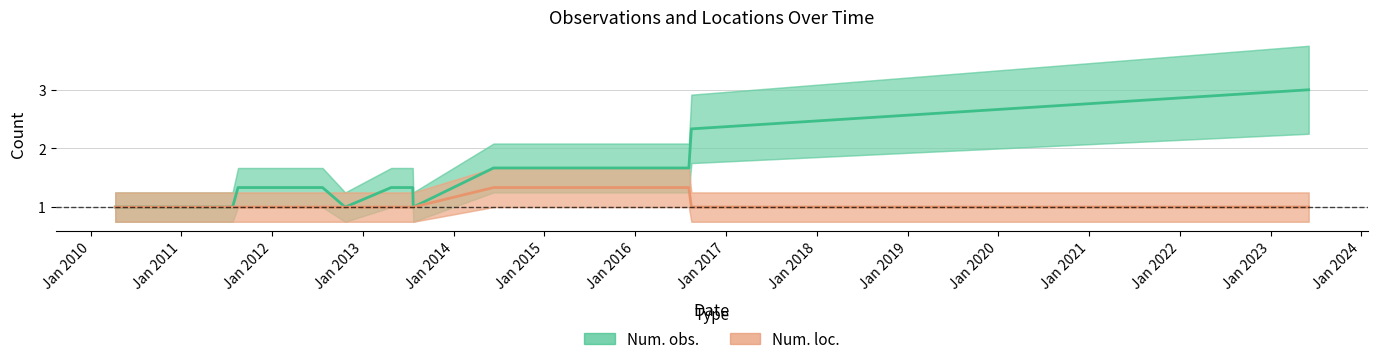

Which series has the largest total across all categories?

Num. obs.